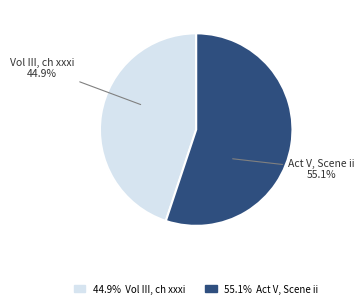

Is there a majority slice in this chart?

Yes